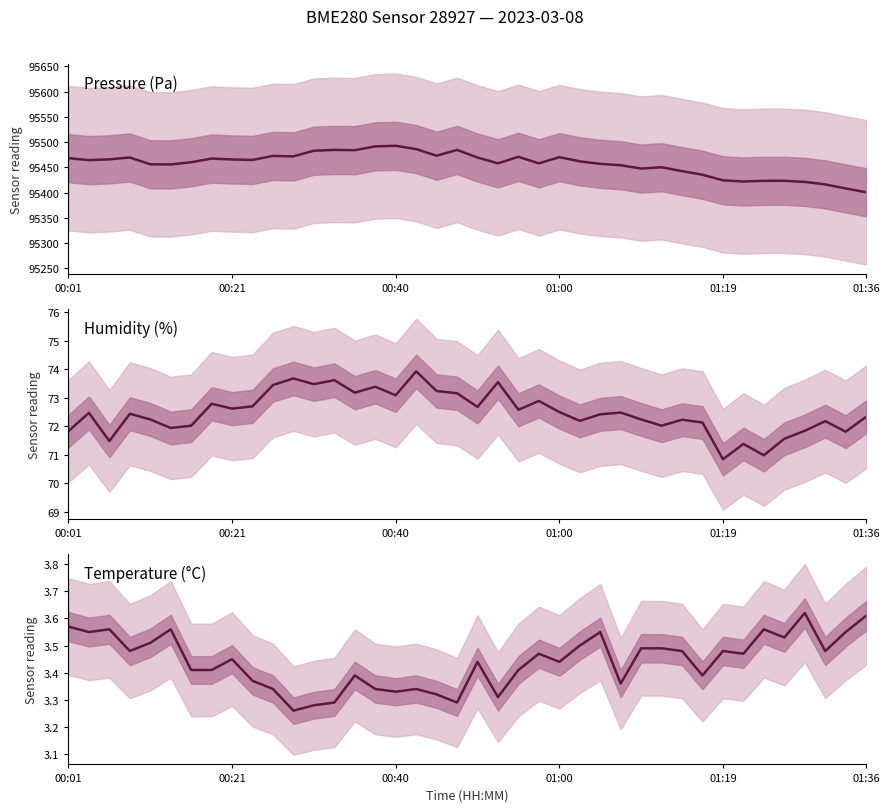

Does the chart have visible grid lines?

No